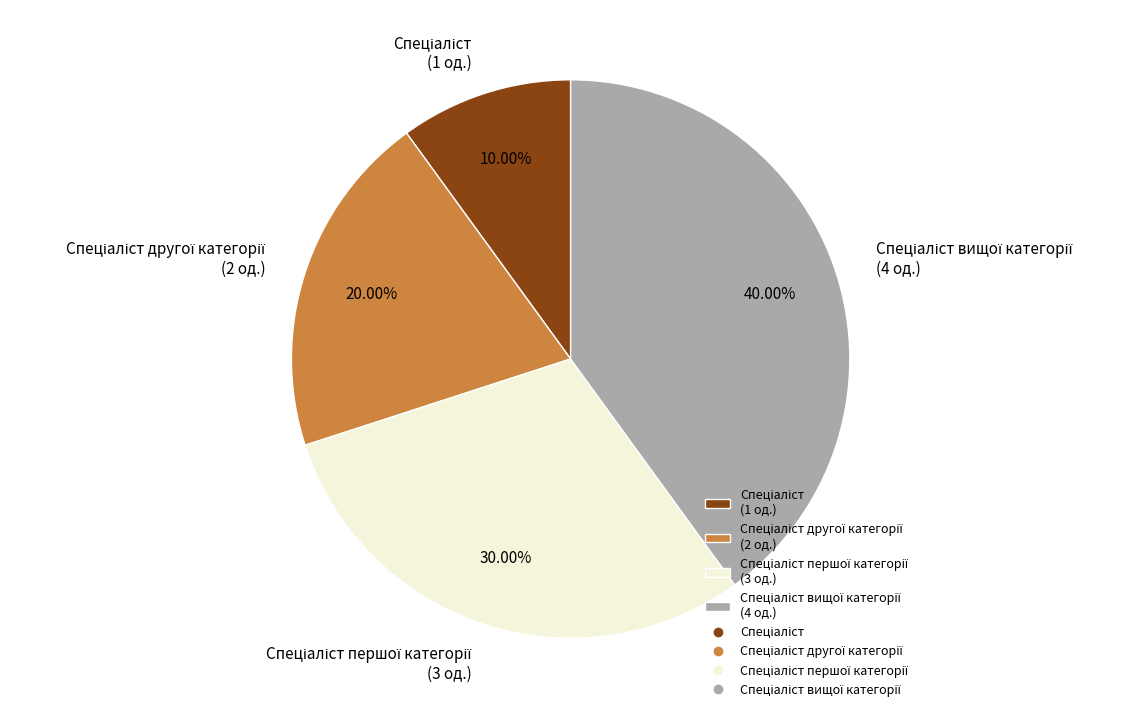

Does any single category account for the majority?

No